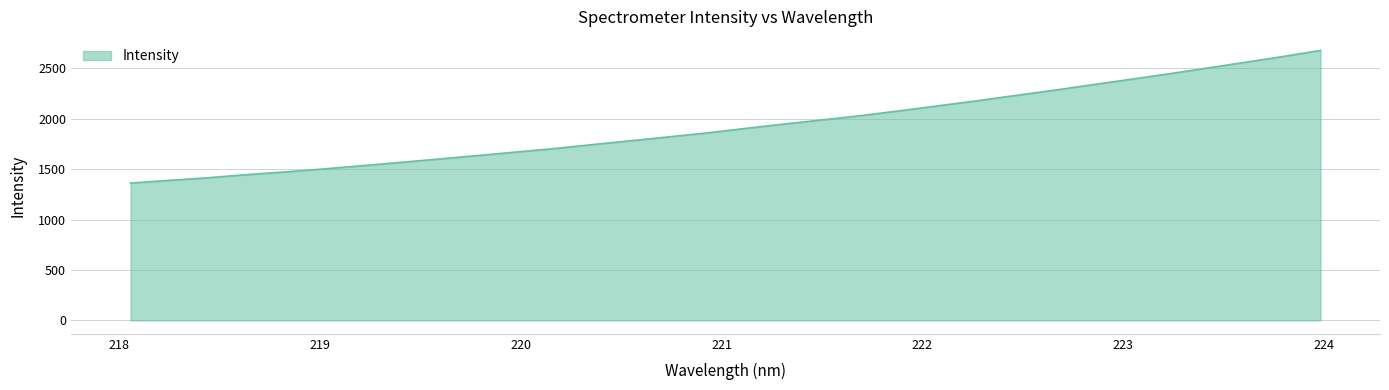

What is the smallest value displayed?

1362.2